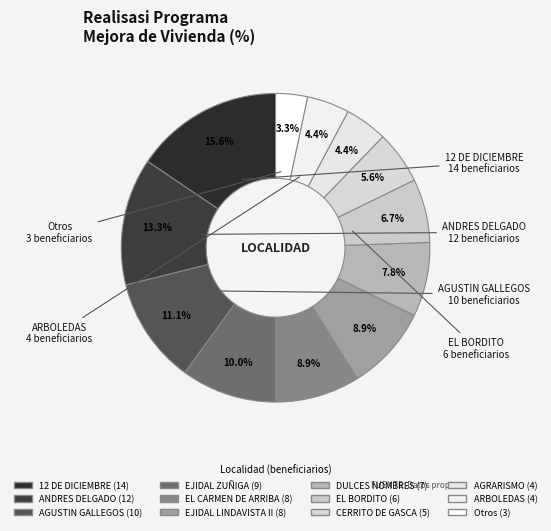

Approximately how many times larger is the value at CERRITO DE GASCA compared to 12 DE DICIEMBRE?

0.4